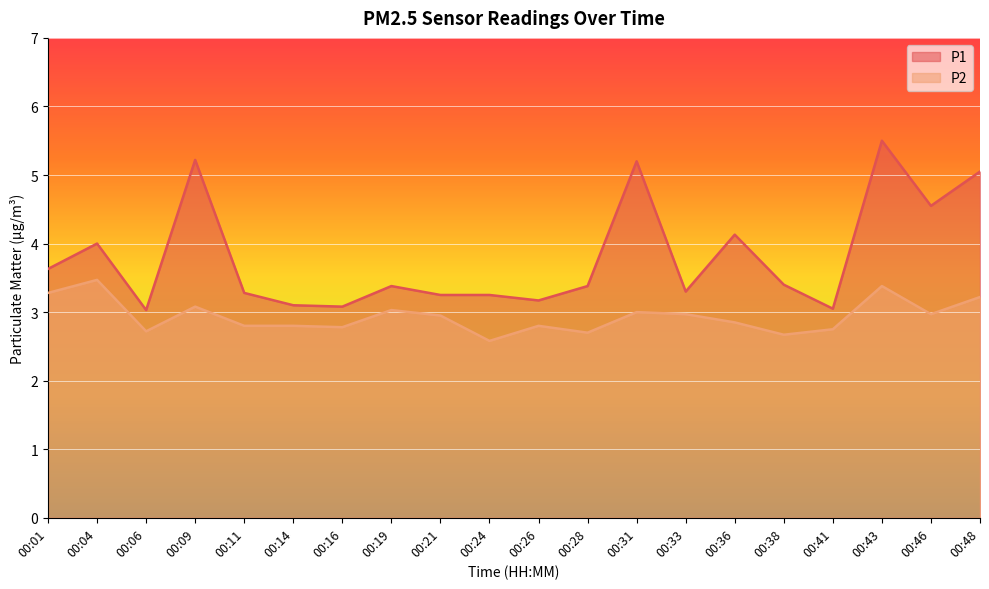

How many interior local peaks does the P2 series have?

6